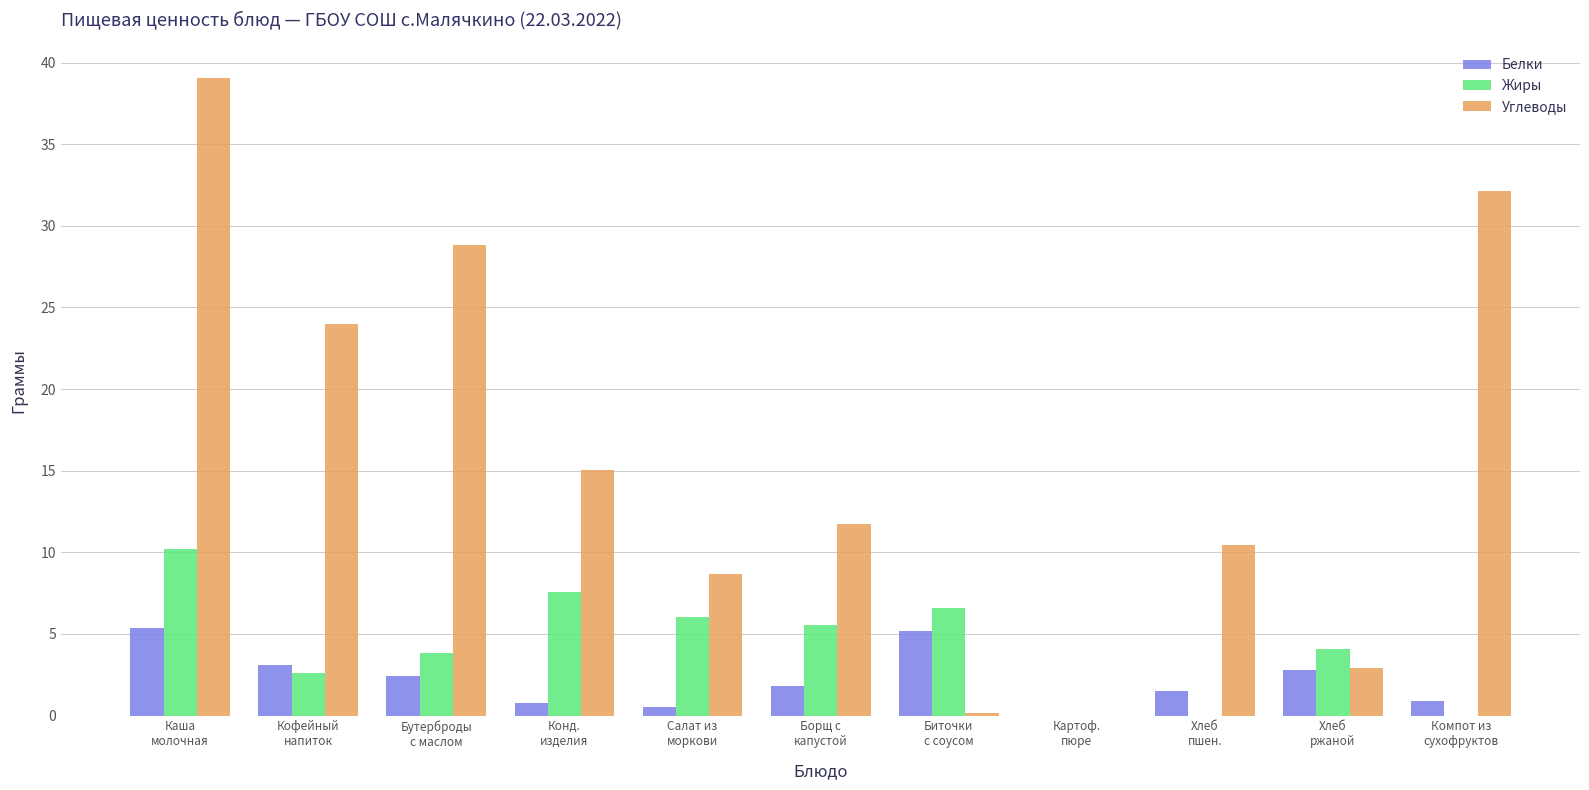

What is the sum of all Белки values?

24.4